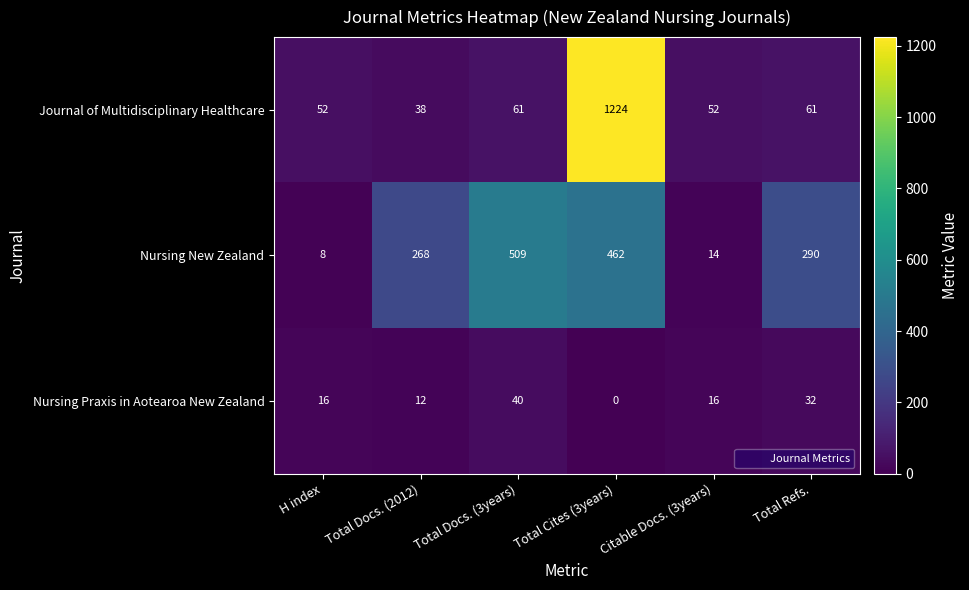

What is the maximum value for Journal of Multidisciplinary Healthcare?

1224